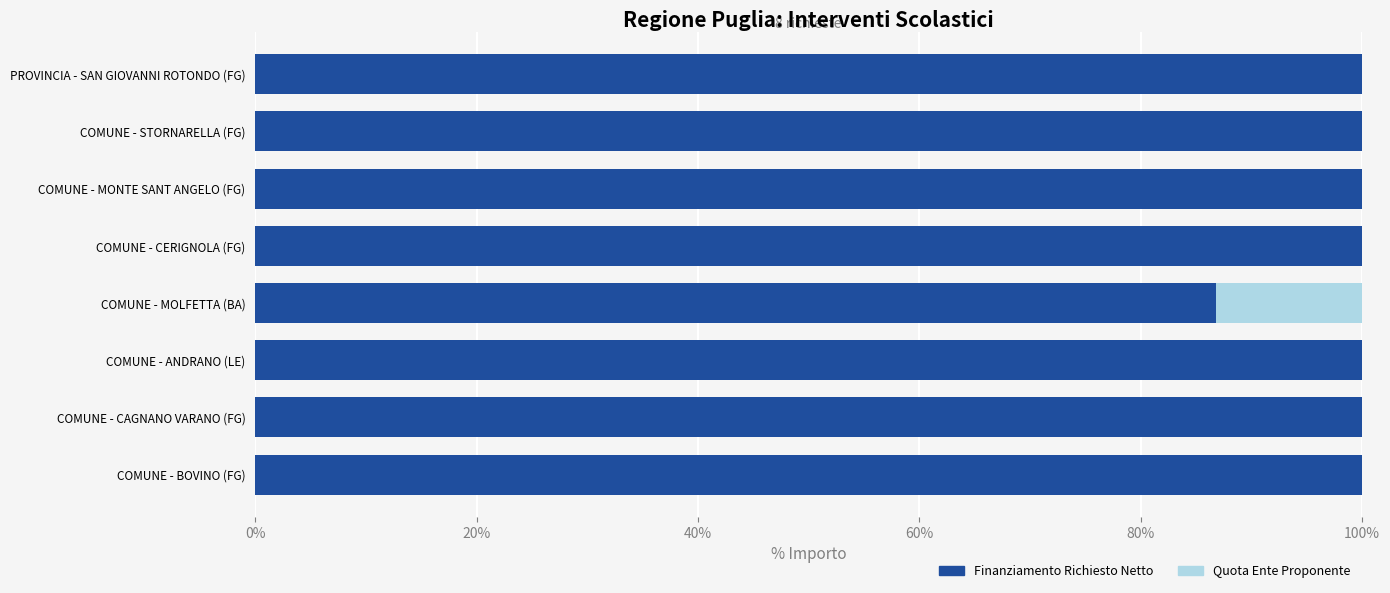

The Finanziamento Richiesto Netto series shows 143.3 at COMUNE - CERIGNOLA (FG). True or false?

False